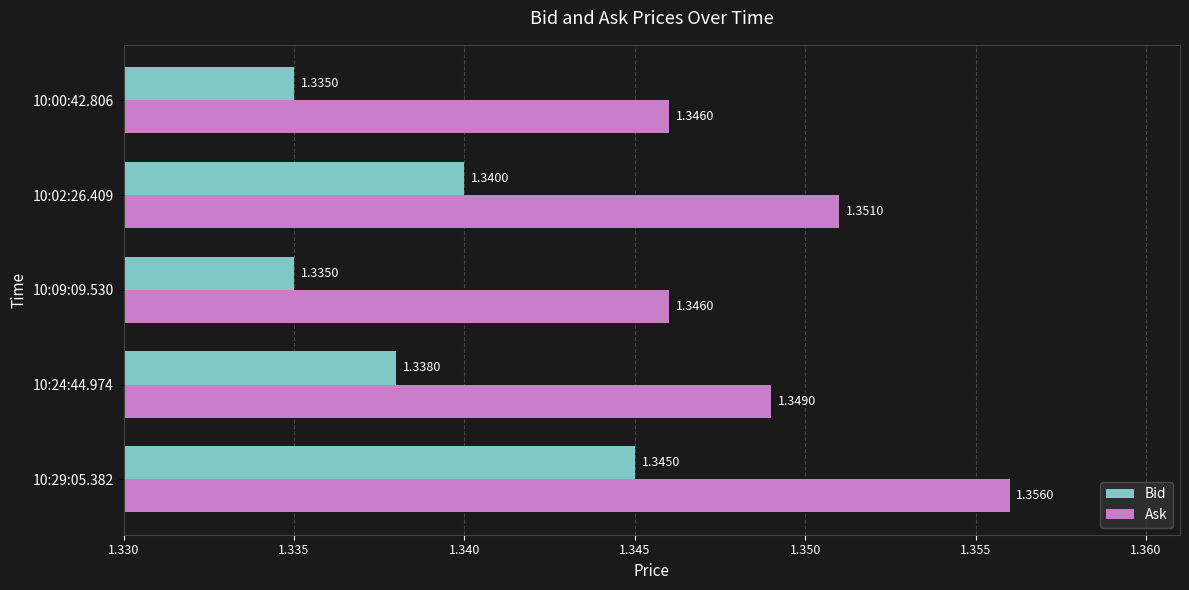

List the series in order of their peak value, highest first.

Ask, Bid